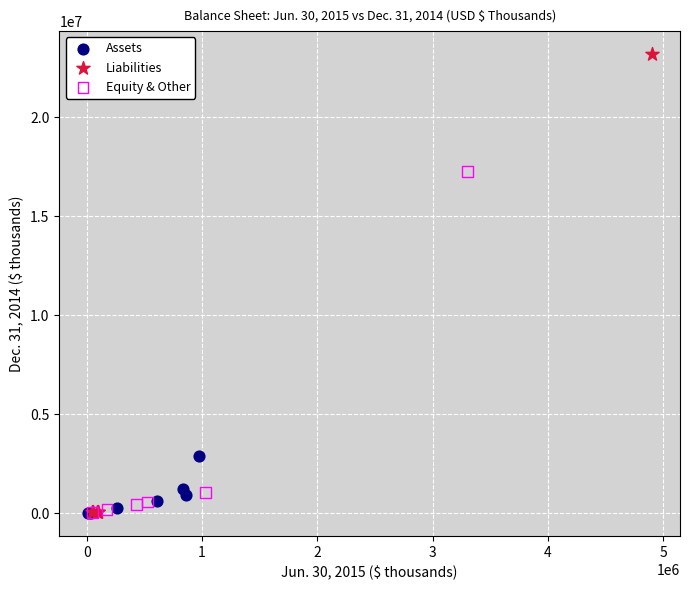

What are all the series names shown in the legend?

Assets, Liabilities, Equity & Other